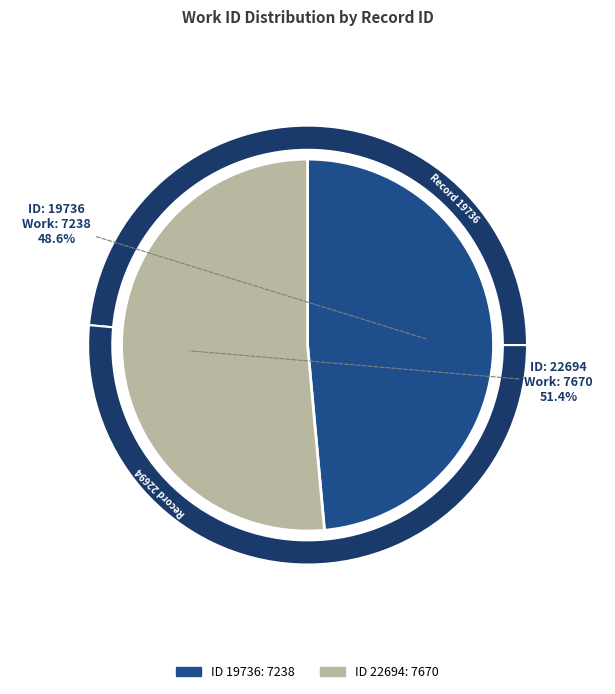

How many slices are in this pie chart?

2